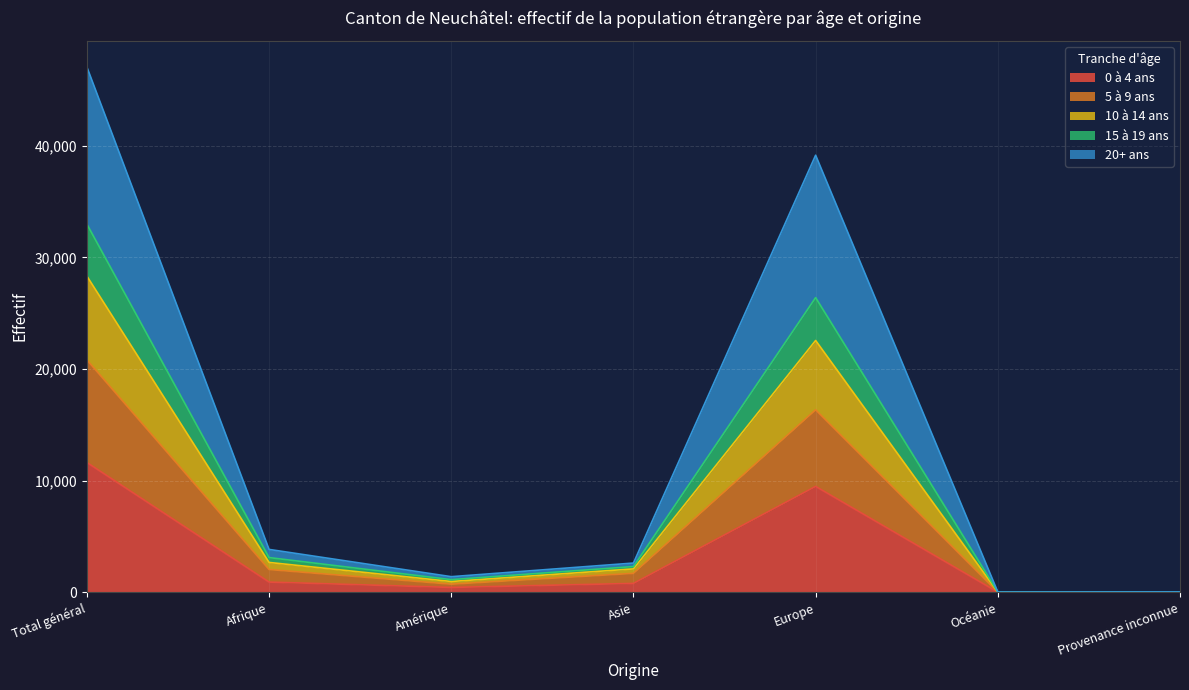

True or false: 10 à 14 ans has a value of 37 at Océanie.

False